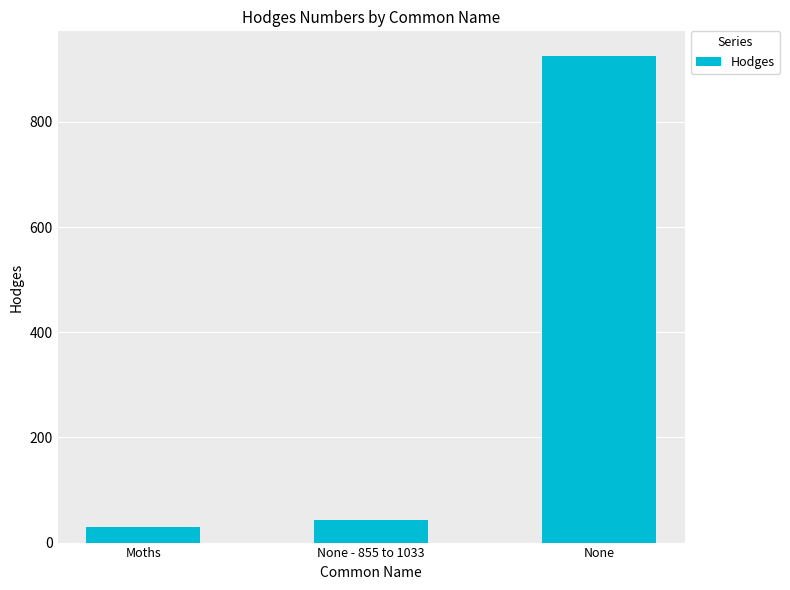

Reading left to right, what are all the values shown in this chart?

Moths=29.0	None - 855 to 1033=42.0	None=926.0